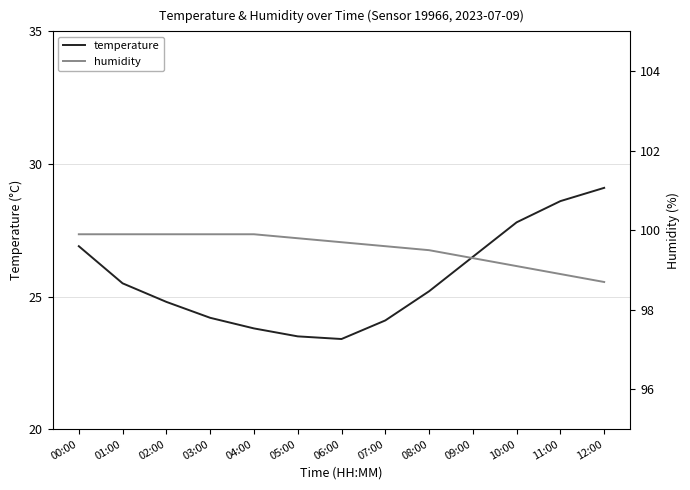

True or false: humidity has a value of 99.9 at 04:00.

True